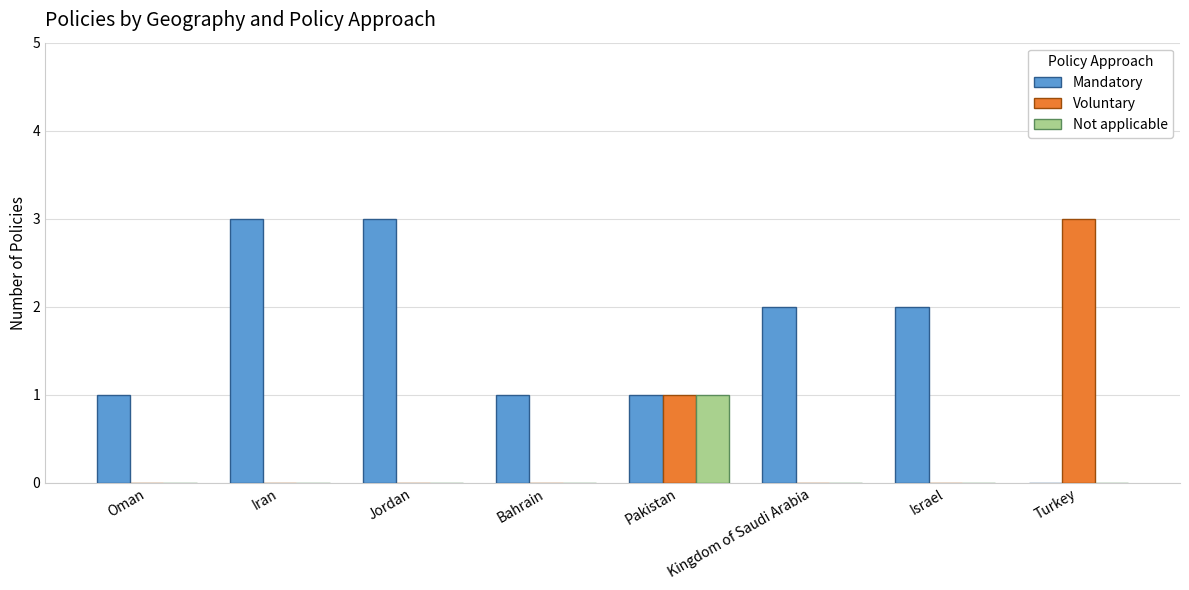

True or false: Voluntary has a value of 0 at Bahrain.

True